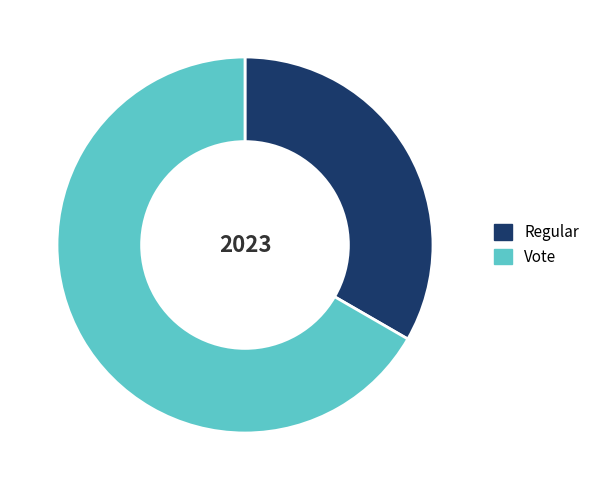

Which slice is the largest?

Vote